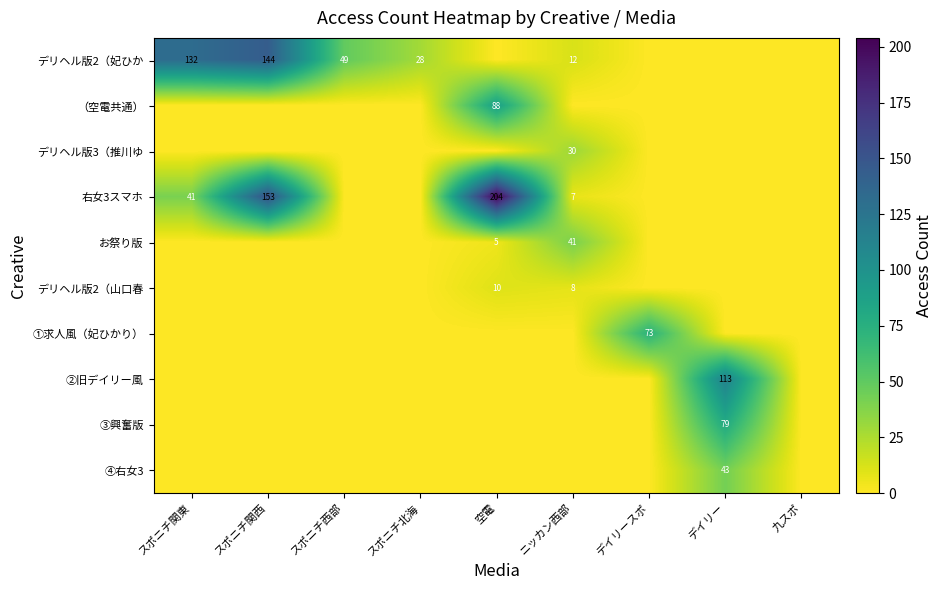

The 右女3スマホ series shows 12 at ニッカン西部. True or false?

False